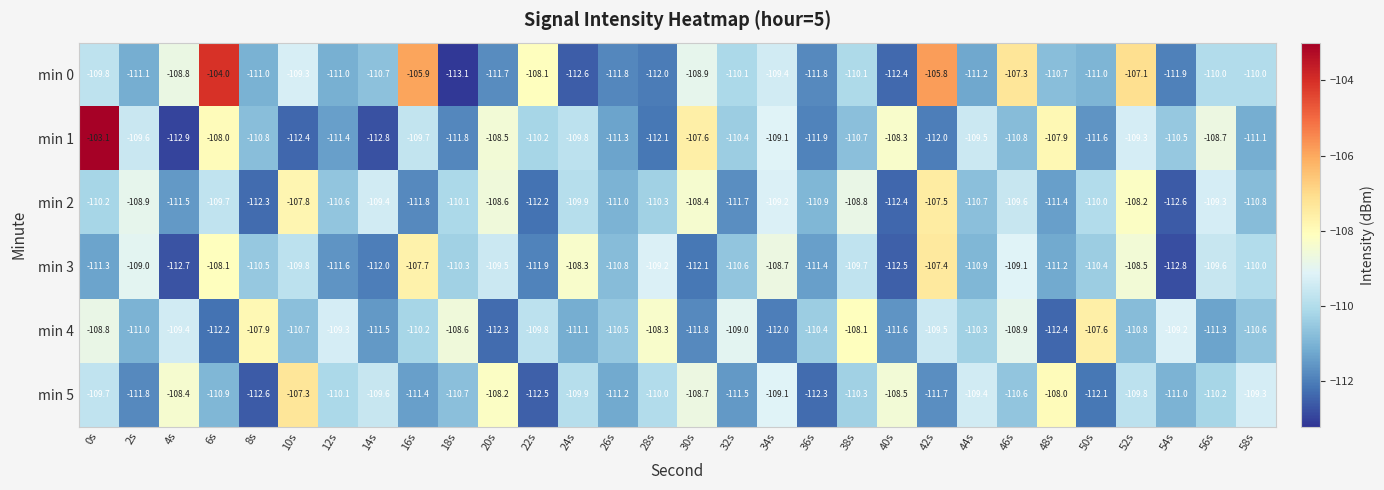

What is the average value of the min 5 series?

-110.2